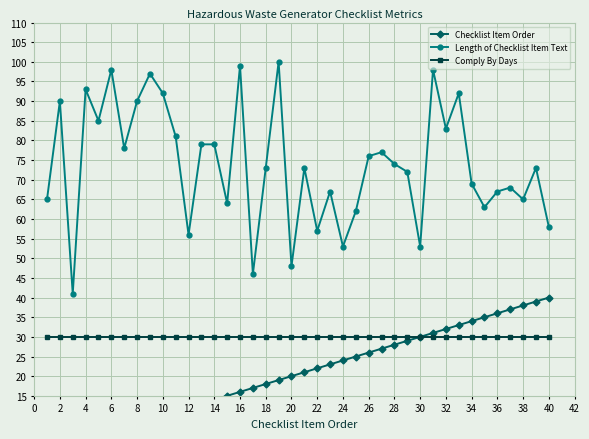

What is the minimum value for Length of Checklist Item Text?

41